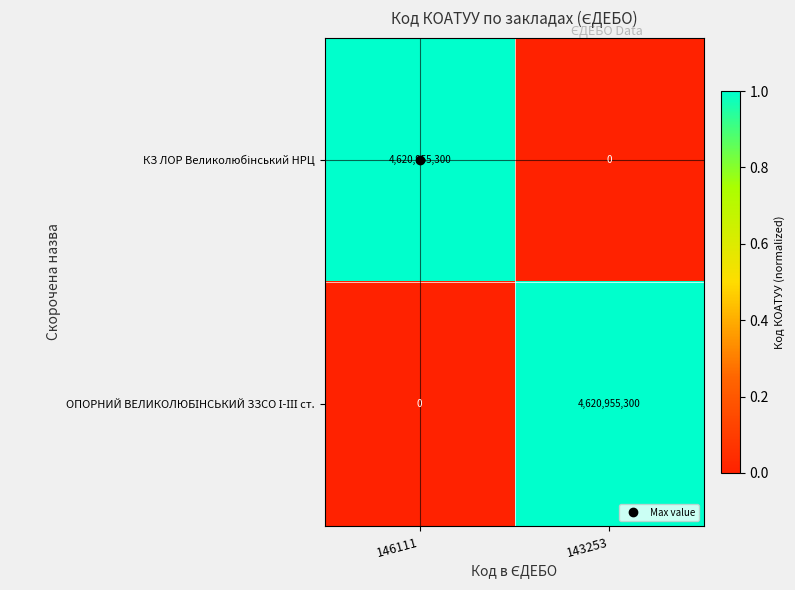

What is the spread (max minus min) of values at 143253?

4620955300